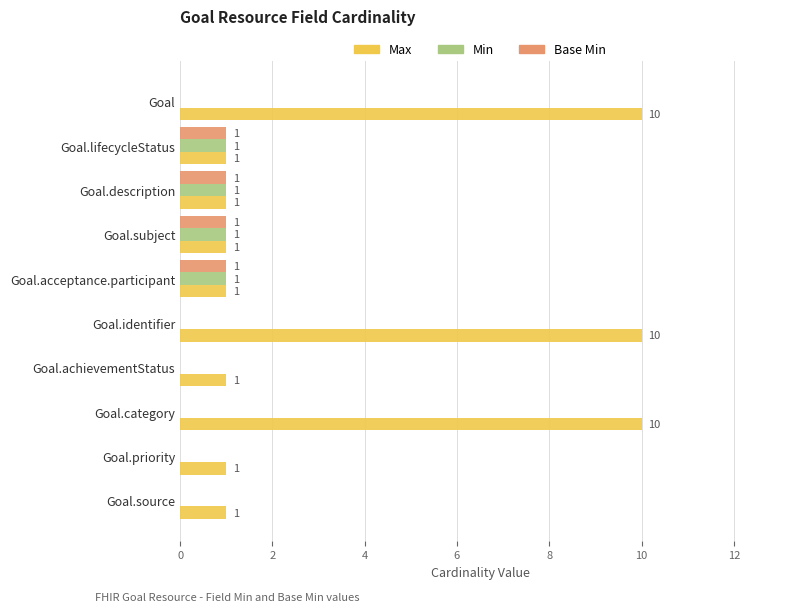

Is it true that Min equals 0 at Goal.achievementStatus?

True